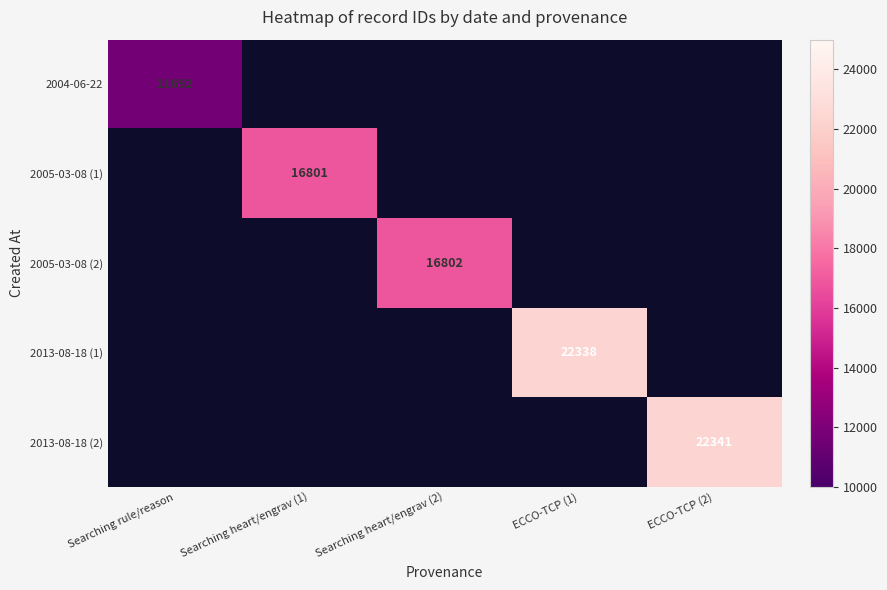

The 2005-03-08 (2) series shows 16802 at Searching heart/engrav (2). True or false?

True